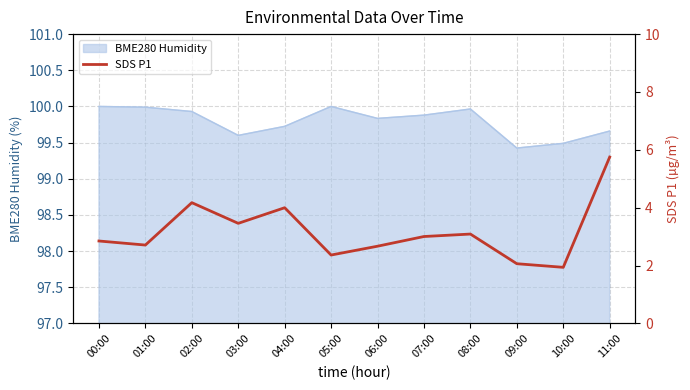

How many data points are above 3?

6